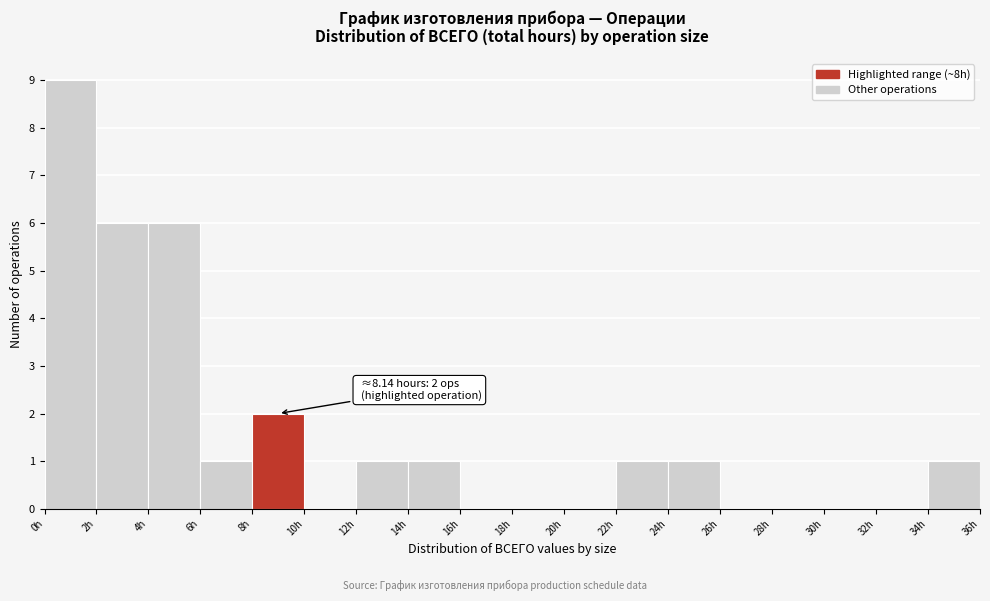

Over which range of the x-axis is the bar tallest?

0 to 2